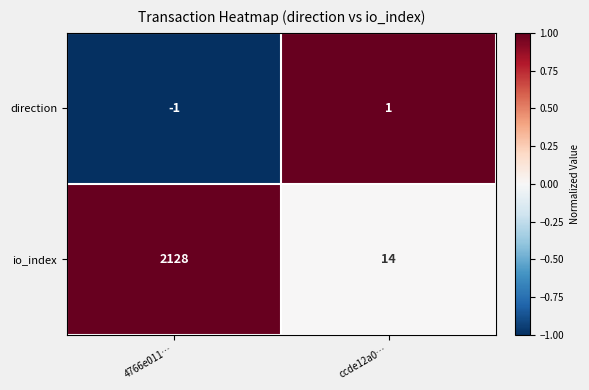

What is the sum of all io_index values?

2142